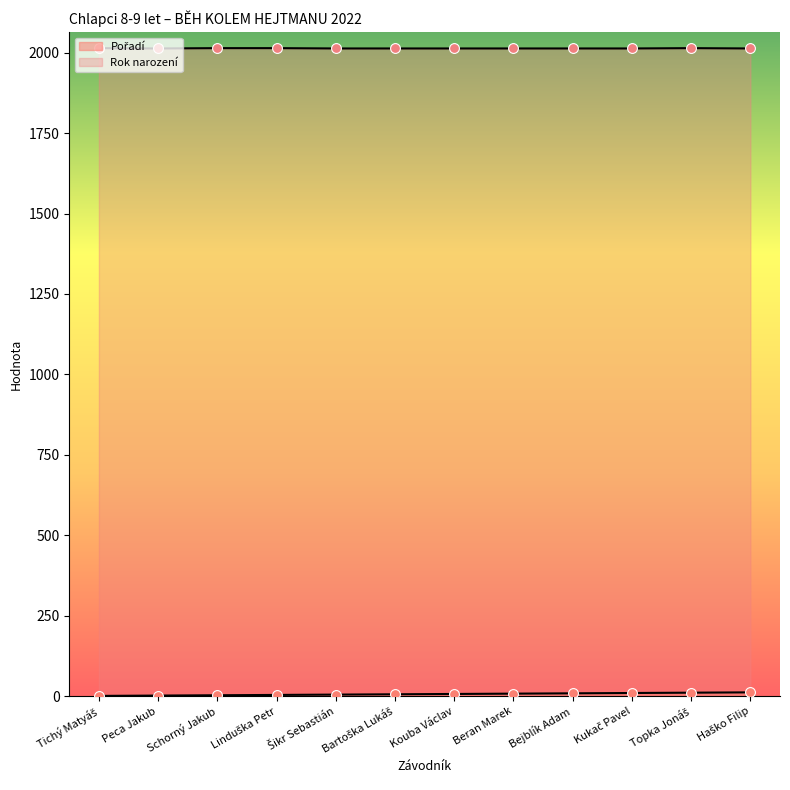

Is the value of Rok narození at Topka Jonáš greater than the value of Pořadí at Beran Marek?

Yes